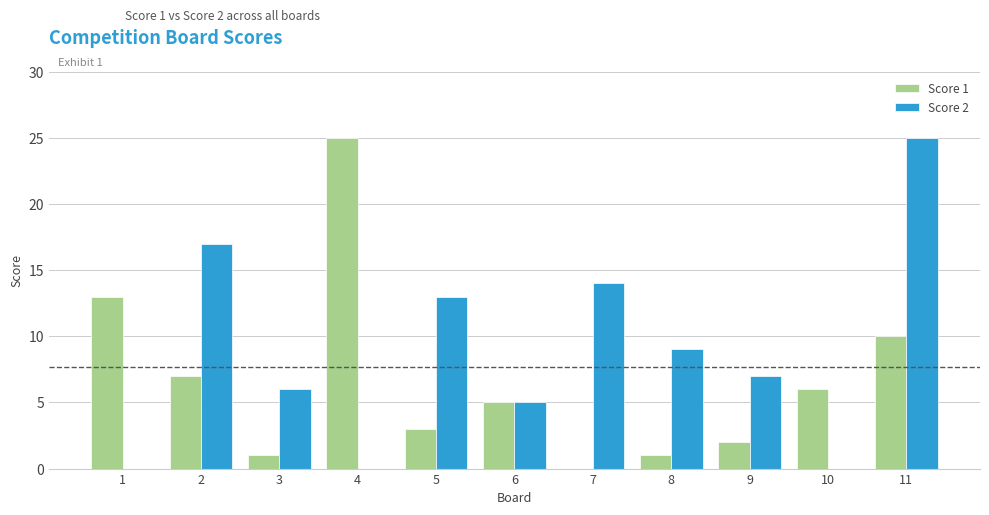

Where does the Score 1 series first go above 5?

1